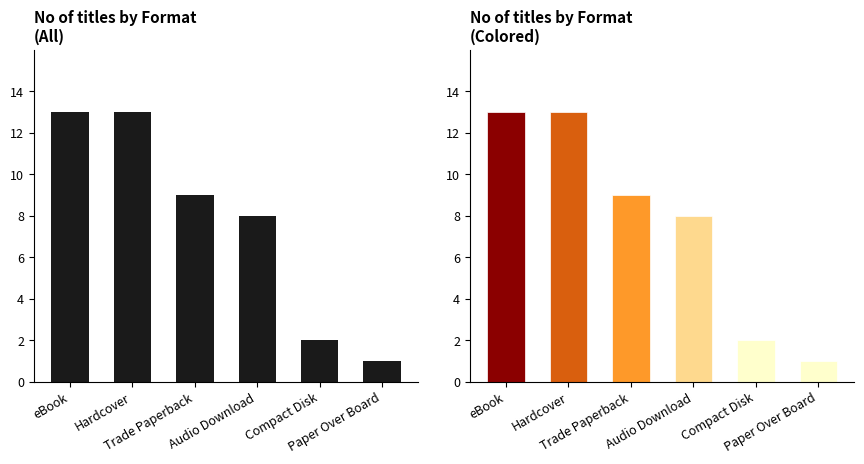

Count the number of values greater than 9.

2